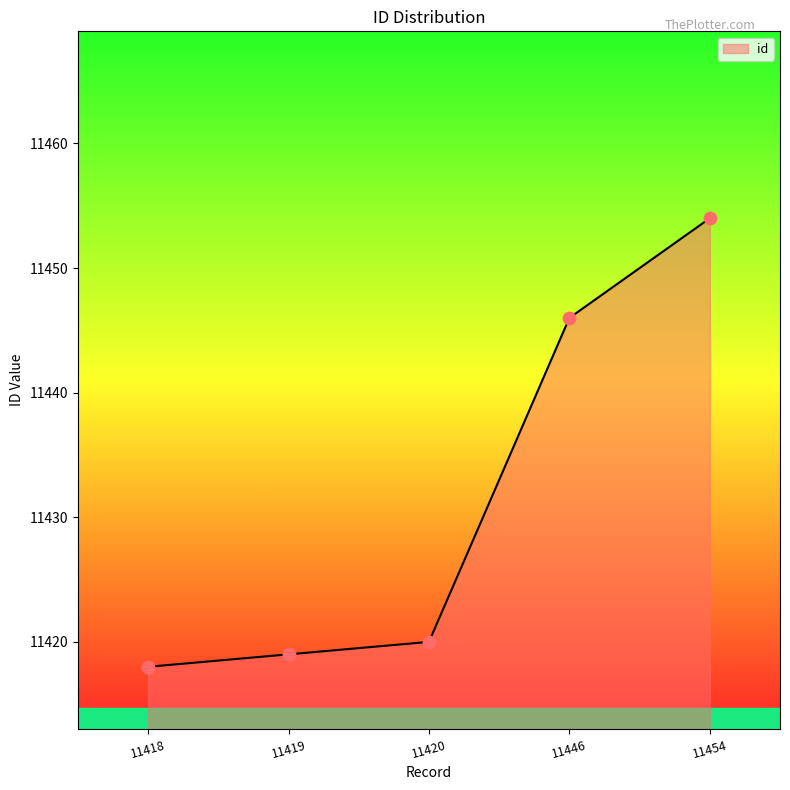

What is the change in value from 11446 to 11454?

+8